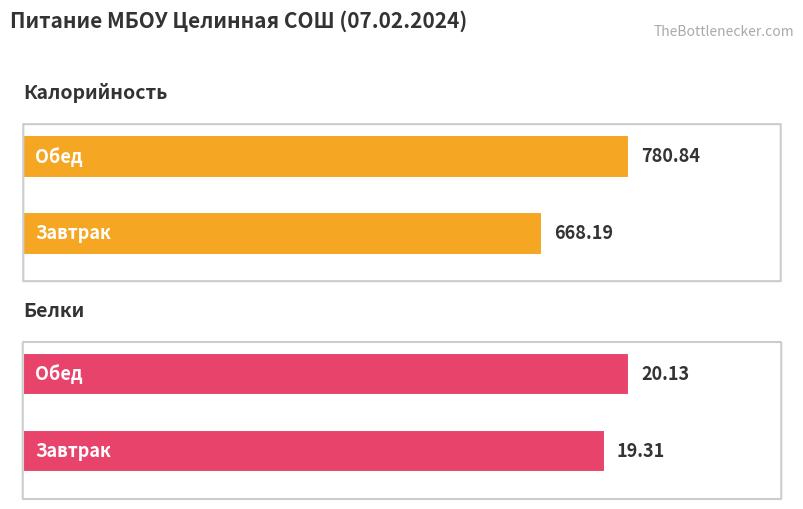

True or false: Белки has a value of 19.3 at Завтрак.

True